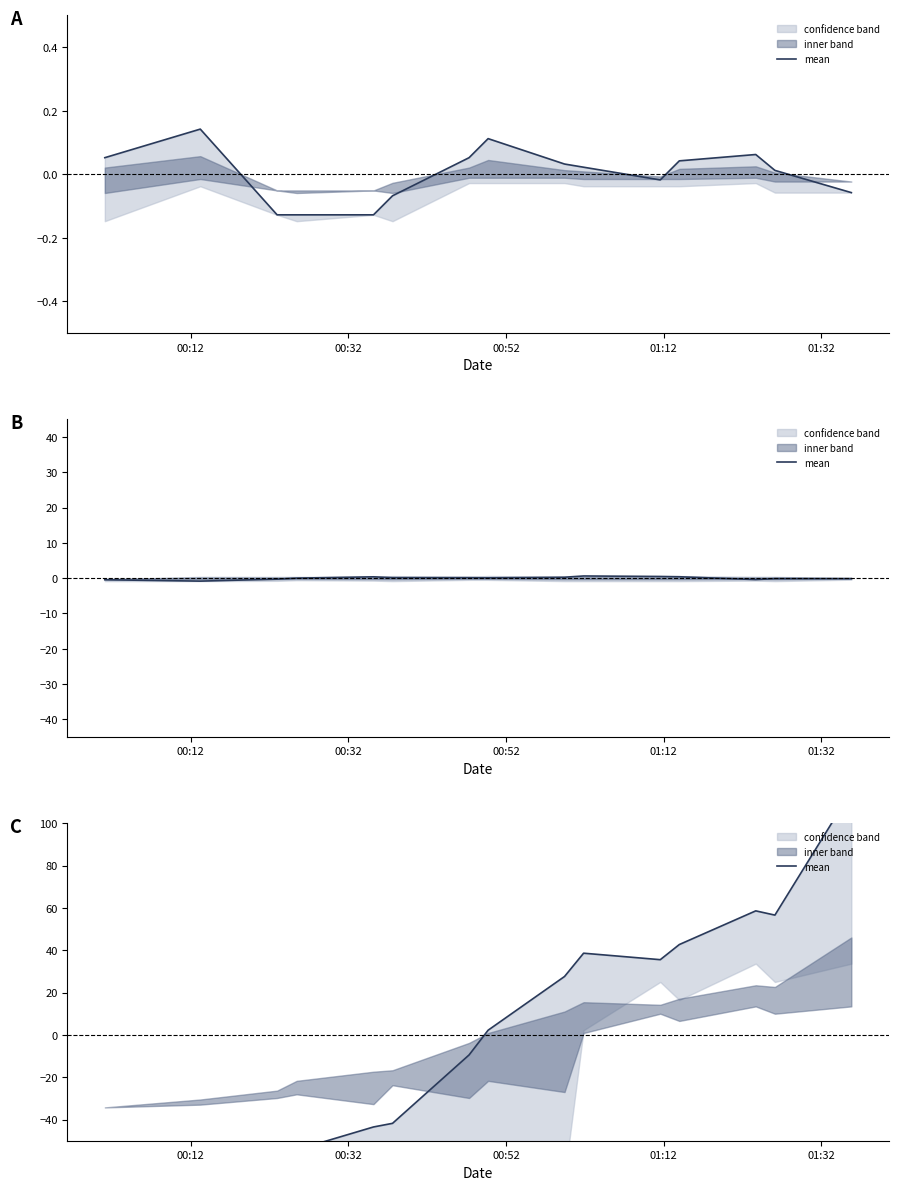

How many values are below zero?

7